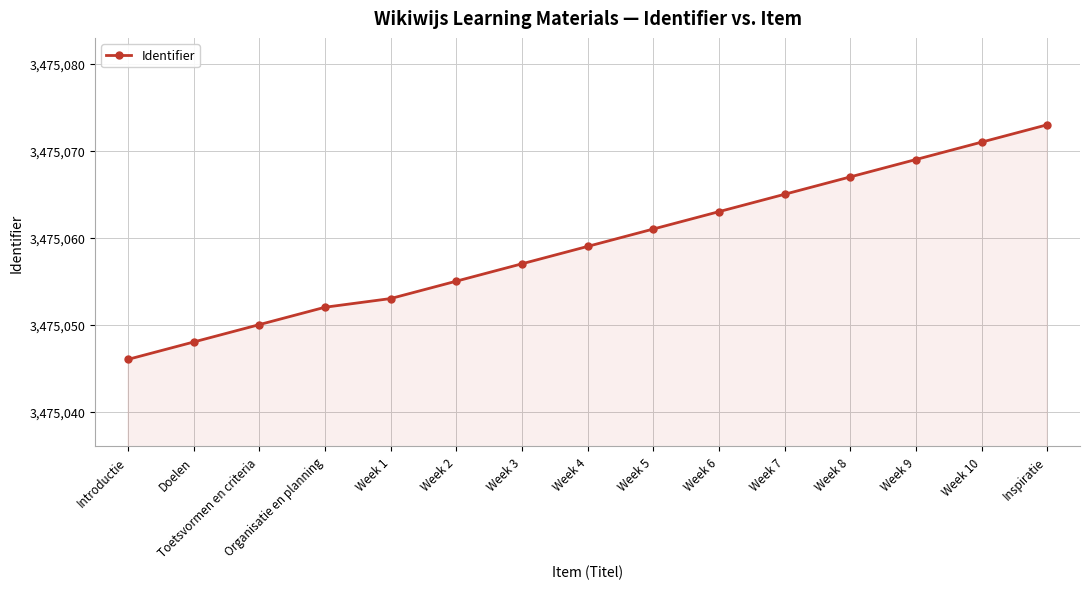

Rank the categories by value from highest to lowest.

Inspiratie, Week 10, Week 9, Week 8, Week 7, Week 6, Week 5, Week 4, Week 3, Week 2, Week 1, Organisatie en planning, Toetsvormen en criteria, Doelen, Introductie